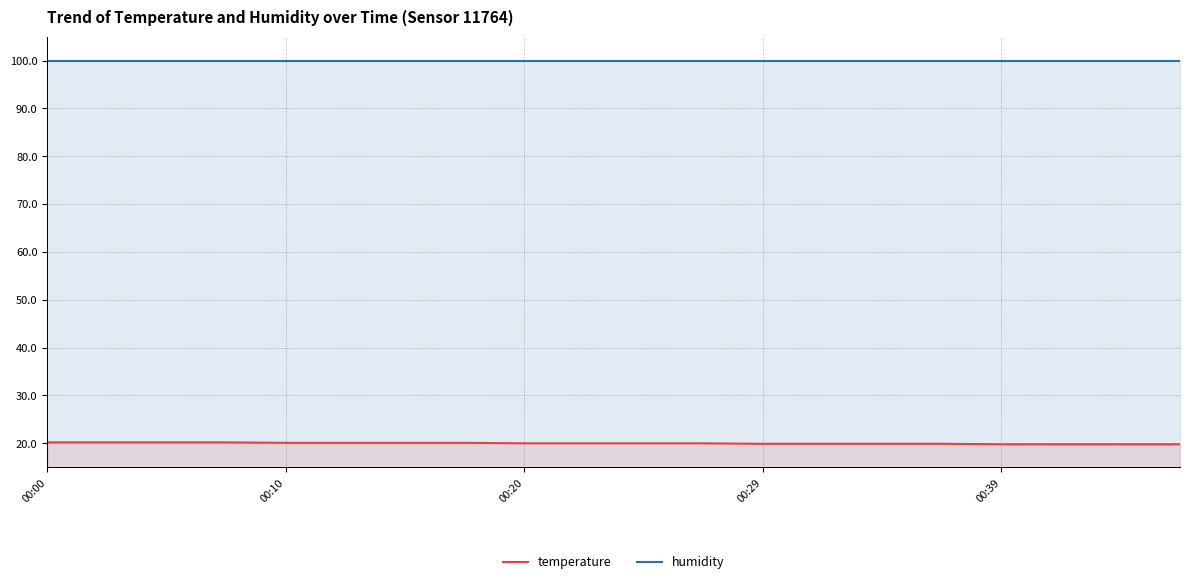

True or false: temperature has more than 0 points higher than both neighbors.

False